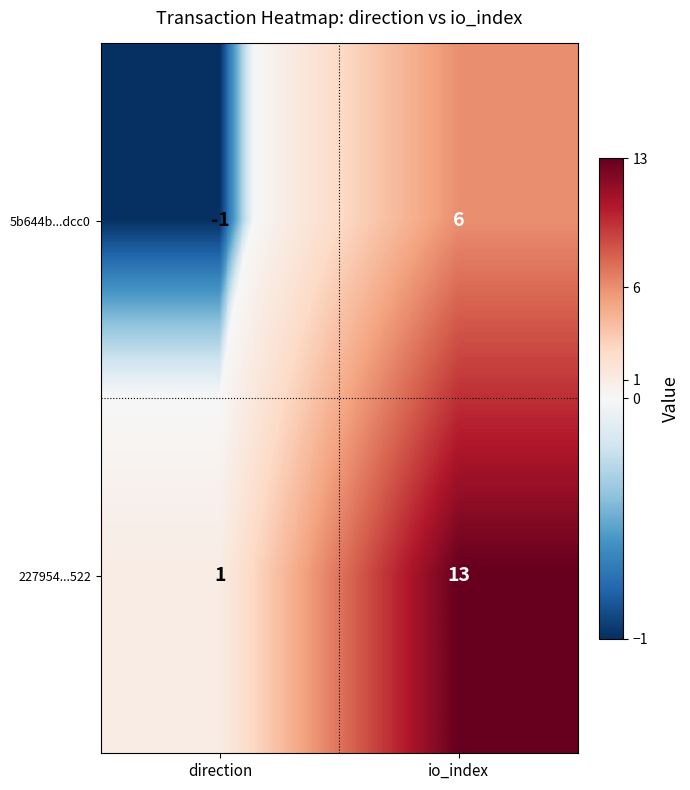

What is the sum of all 5b644b...dcc0 values?

5